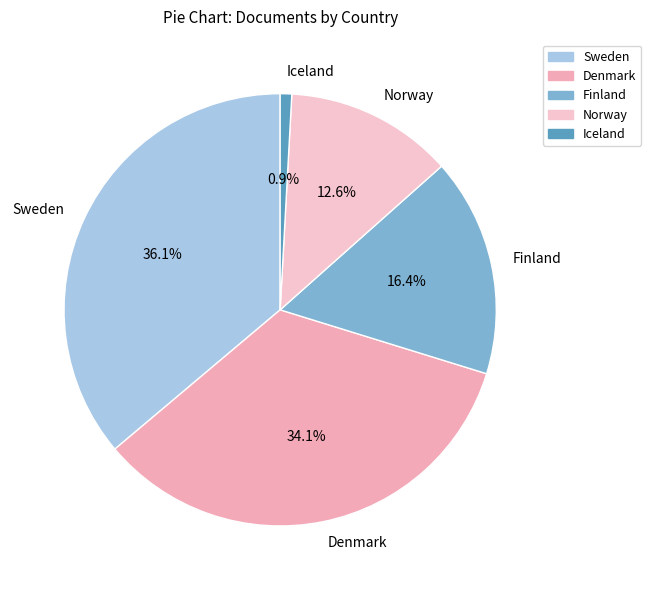

What is the ratio of the value at Norway to the value at Denmark?

0.4